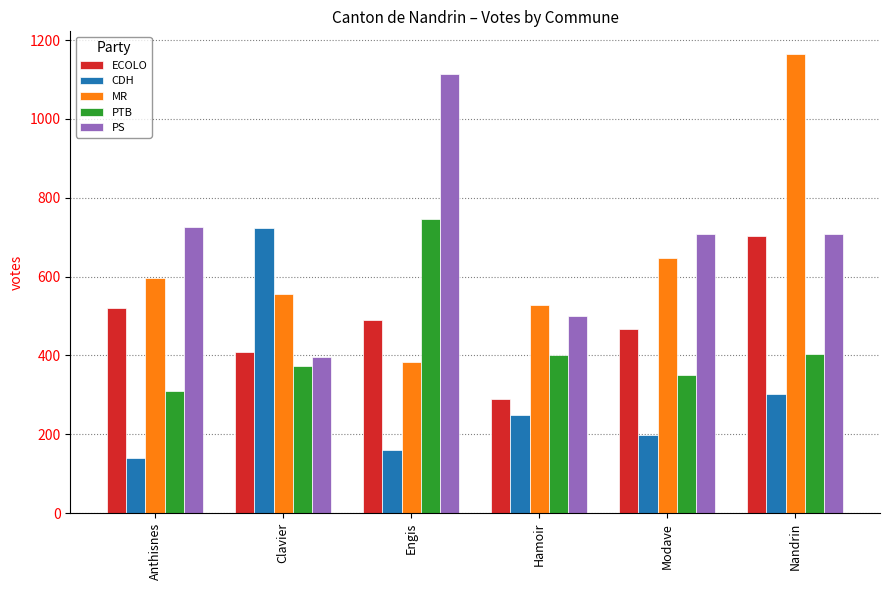

Rank the categories by CDH value from lowest to highest.

Anthisnes, Engis, Modave, Hamoir, Nandrin, Clavier